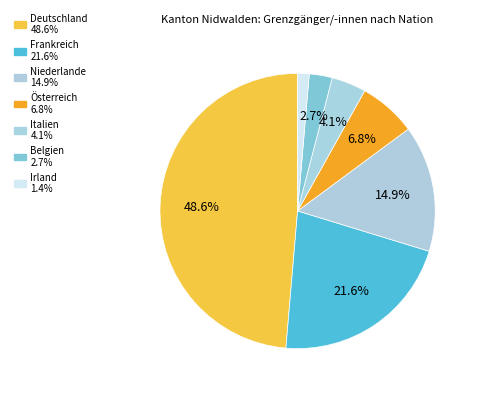

Is it true that Italien is 13% of the pie?

False